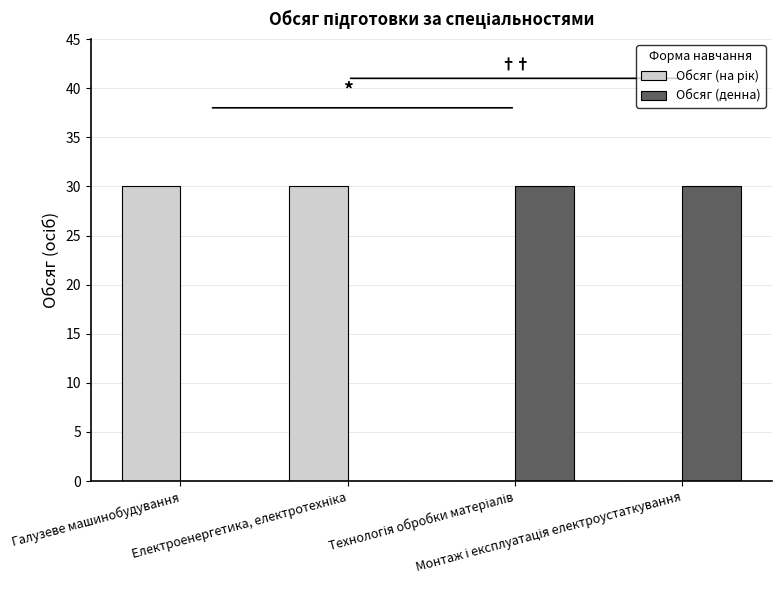

What is the maximum value shown in the chart?

30